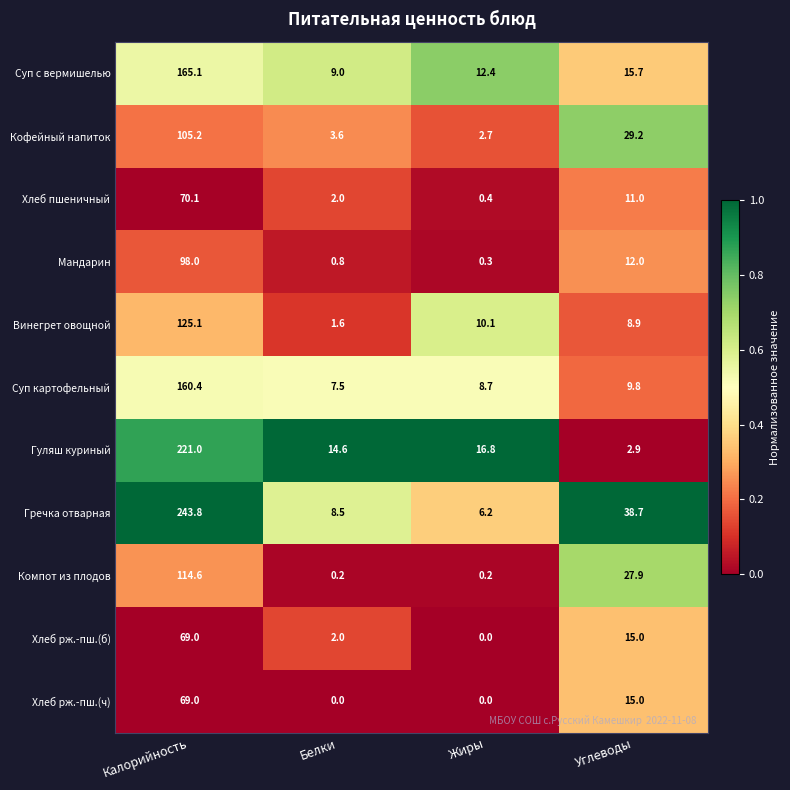

Where does the Гуляш куриный series first go above 16?

Калорийность